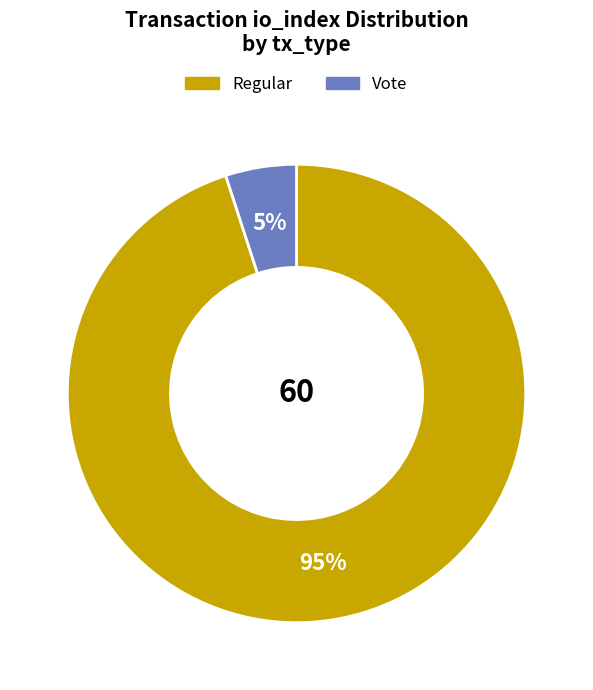

Is there any slice that represents more than half of the pie?

Yes